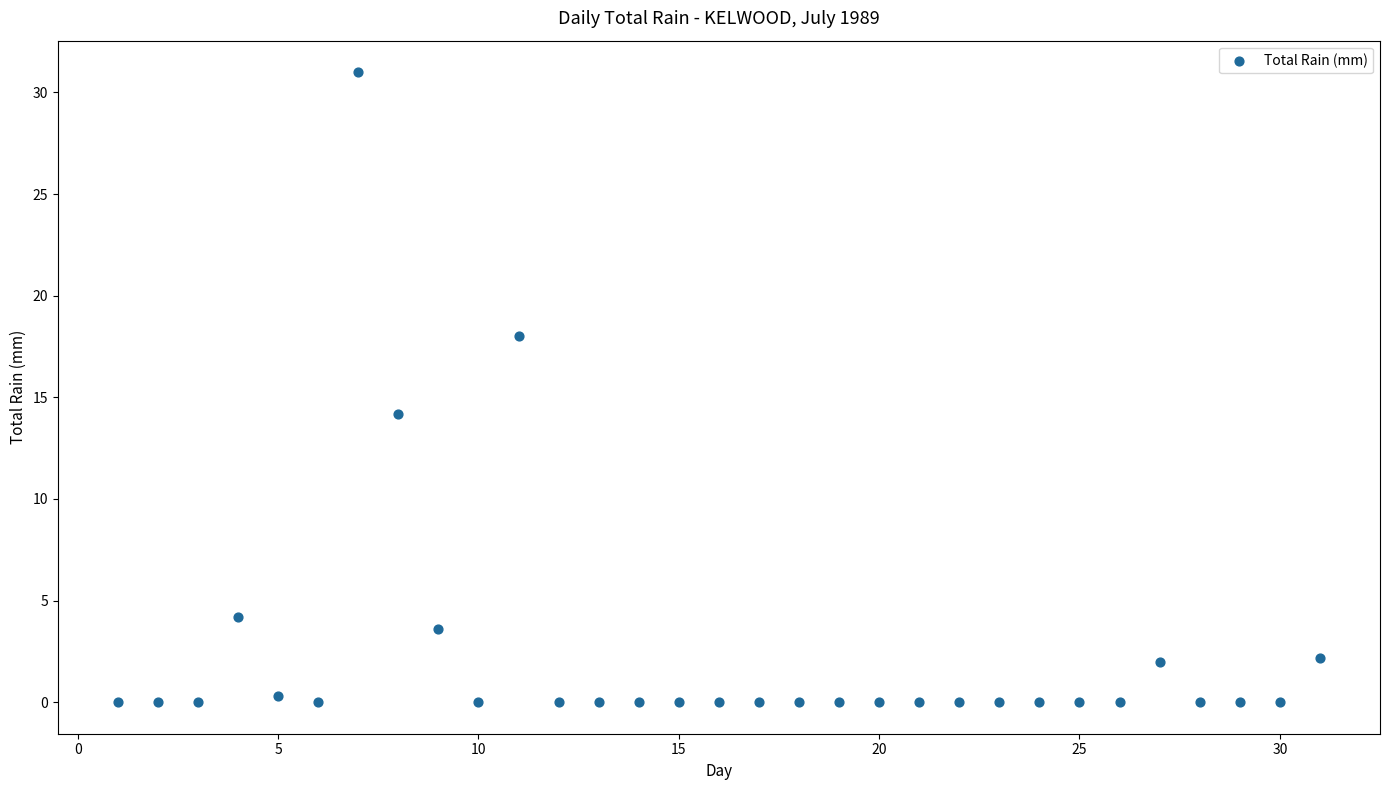

What Y value in the scatter plot is closest to 15?

14.2